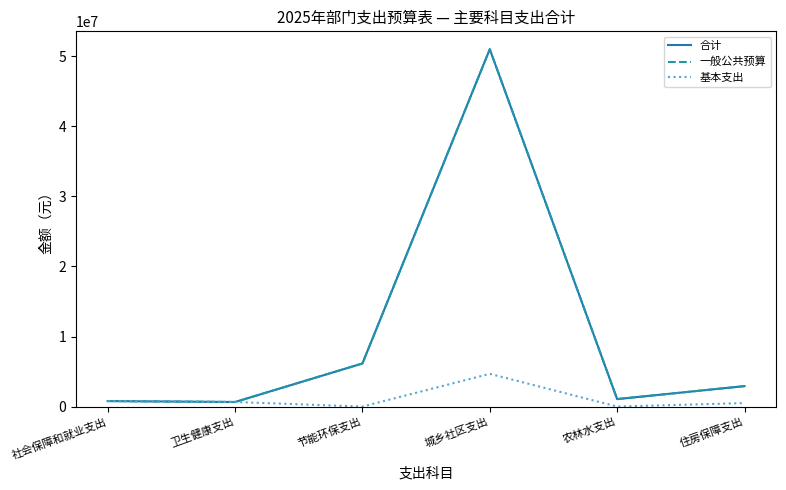

What is the value of the 一般公共预算 point at the 6th from the left?

2914935.2